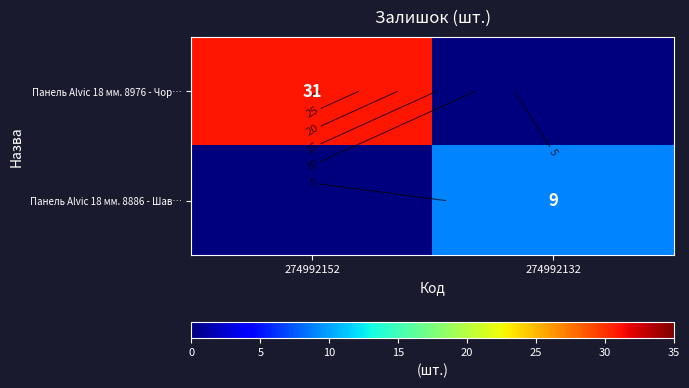

Which series has the largest range (max minus min)?

Панель Alvic 18 мм. 8976 - Чор…